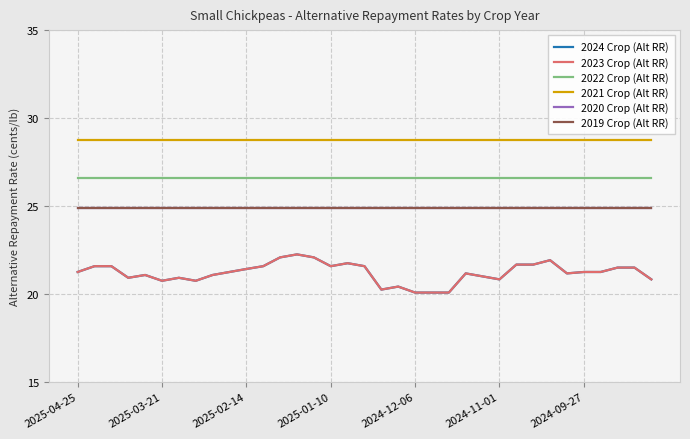

Does the chart have visible grid lines?

Yes